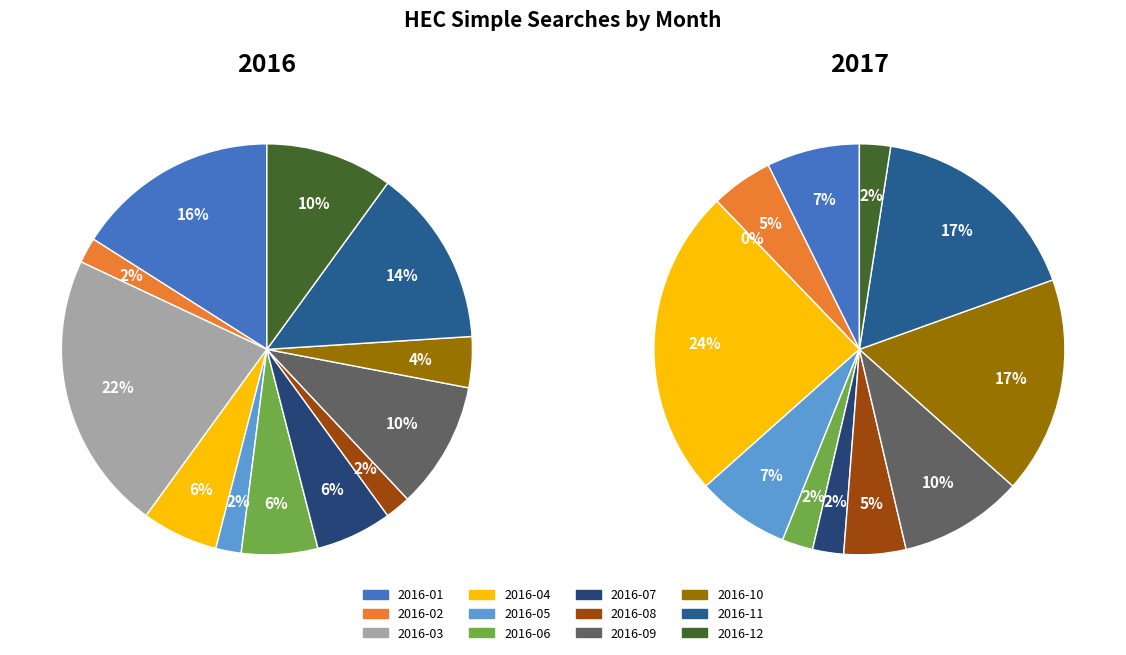

Combined, what portion of the pie is 7 and 2?

24.0%